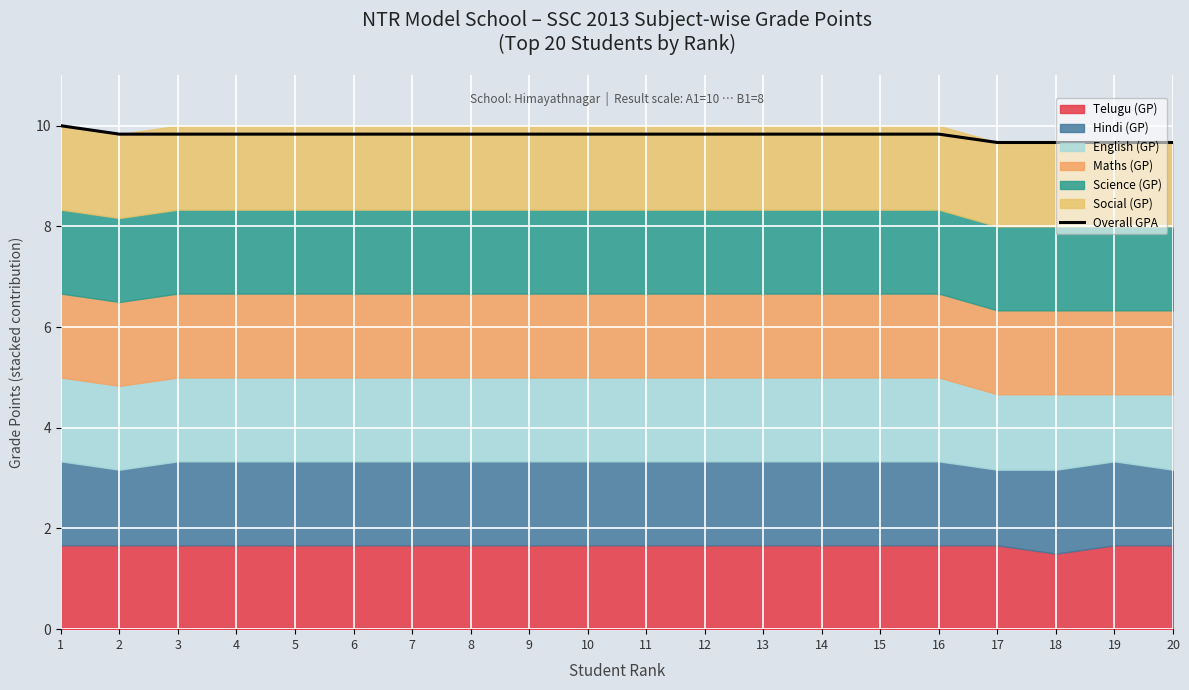

What is the maximum value shown in the chart?

10.0